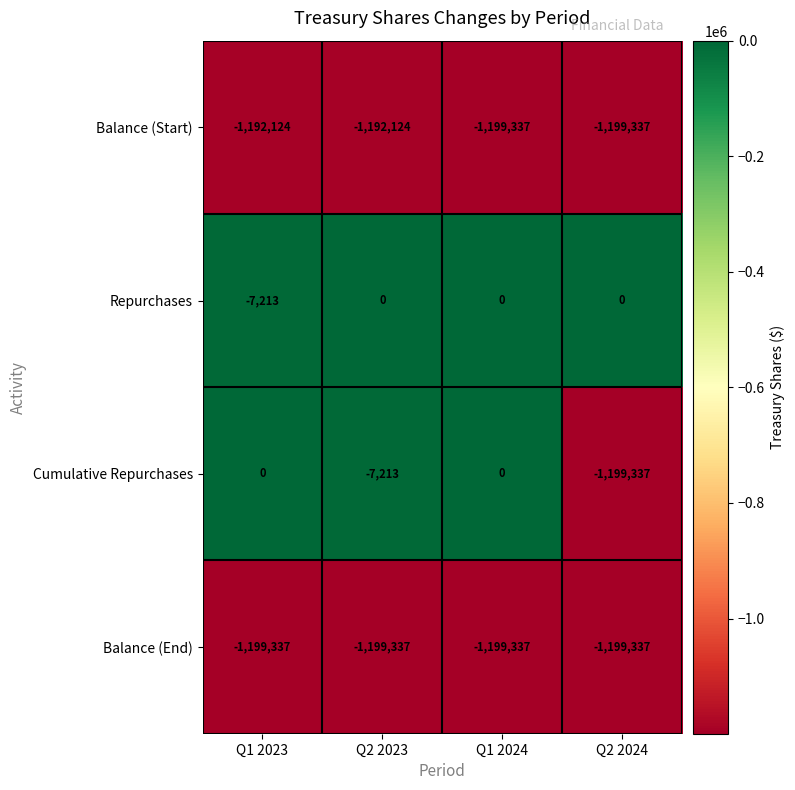

Rank the series at Q1 2023 from lowest to highest value.

Balance (End), Balance (Start), Repurchases, Cumulative Repurchases